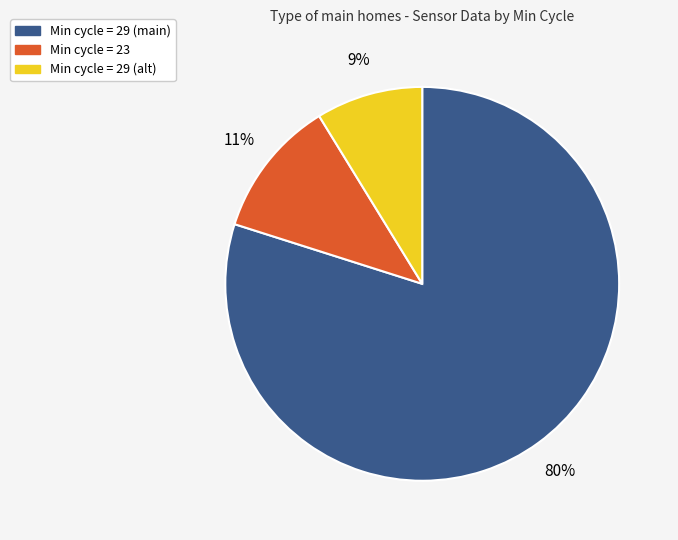

Is there any slice that represents more than half of the pie?

Yes